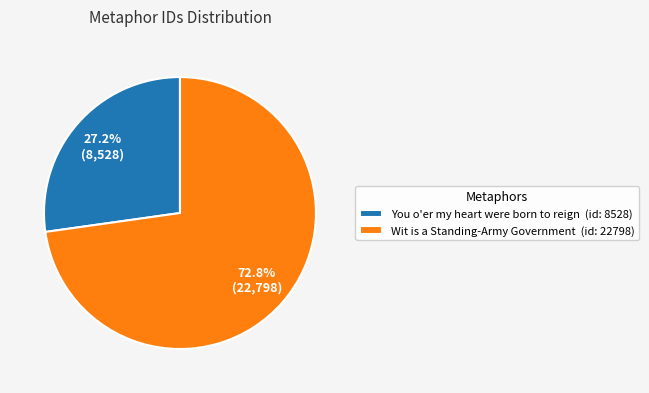

To the nearest percent, what is the difference between the Wit is a Standing-Army Government and You o'er my heart were born to reign slice percentages?

46%